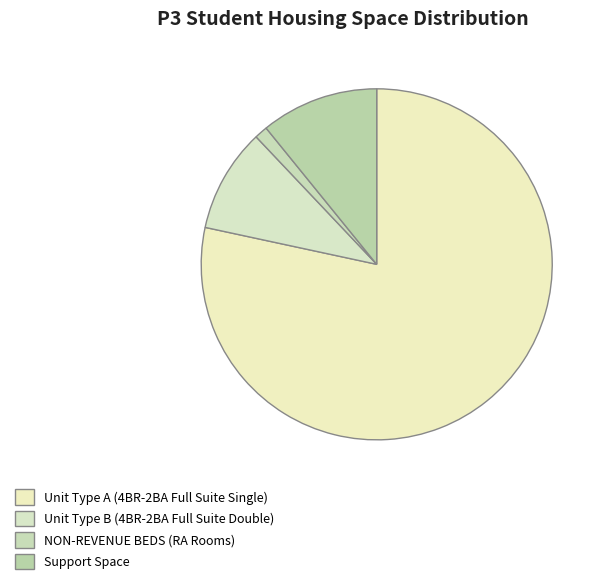

How many segments does this pie chart have?

4